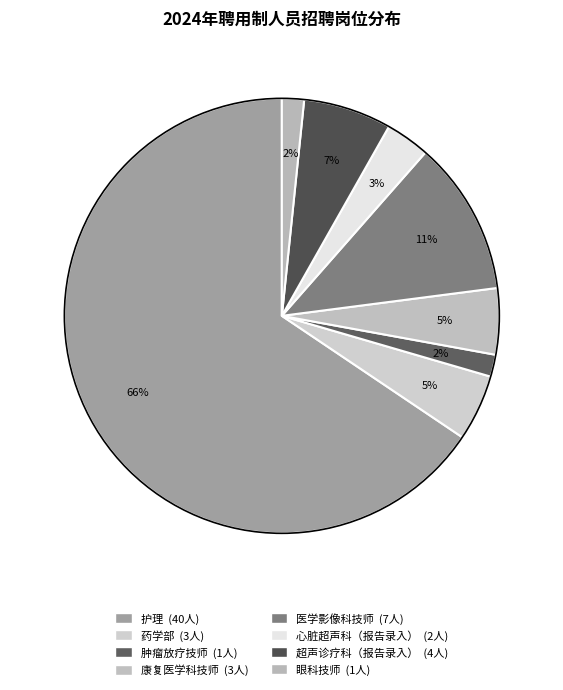

To the nearest percent, what is the difference between the 护理 and 超声诊疗科（报告录入） slice percentages?

59%